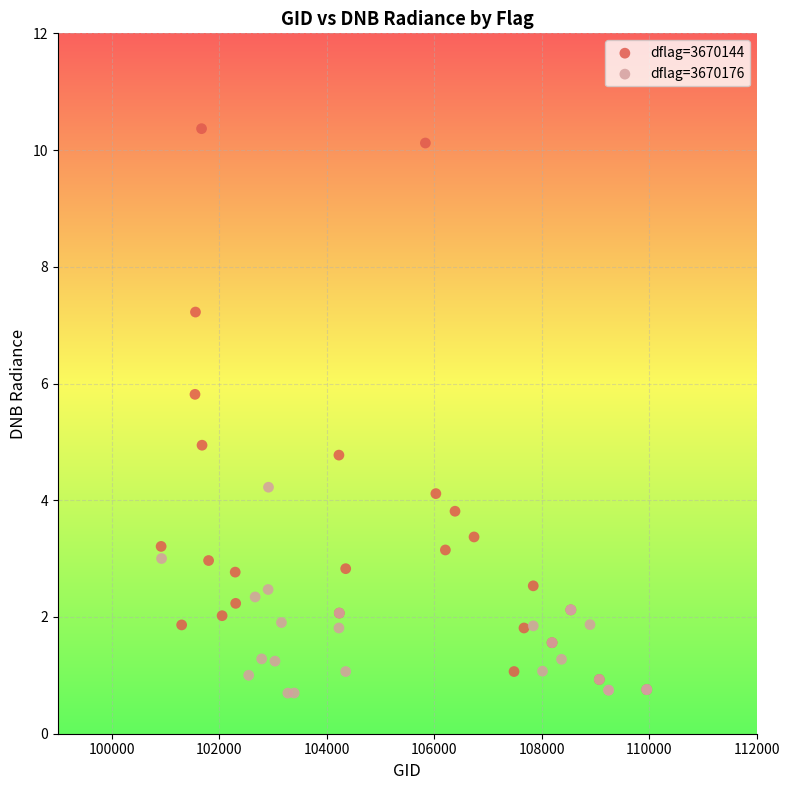

Which series contains the highest Y value?

dflag=3670144